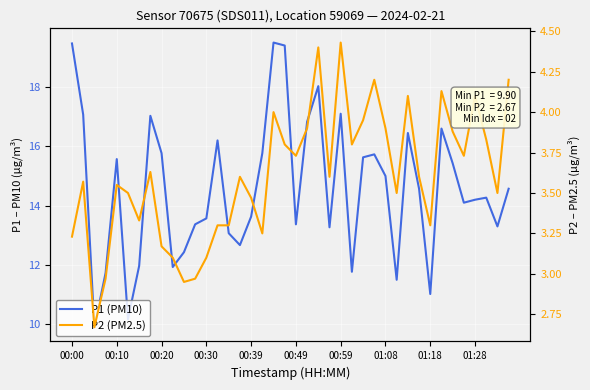

What is the difference between the maximum and minimum values in the P2 (PM2.5) series?

1.8